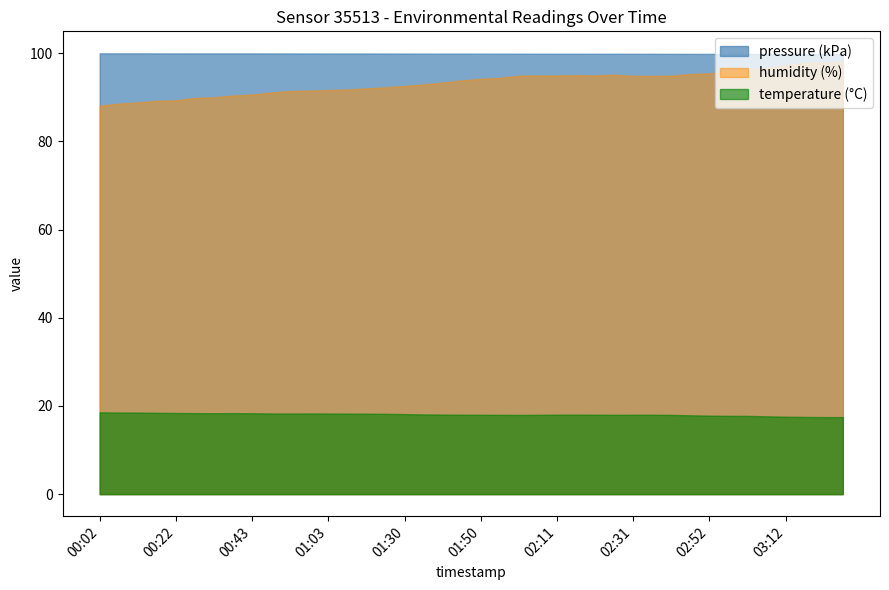

True or false: the data shows 18.2 at 01:14.

True